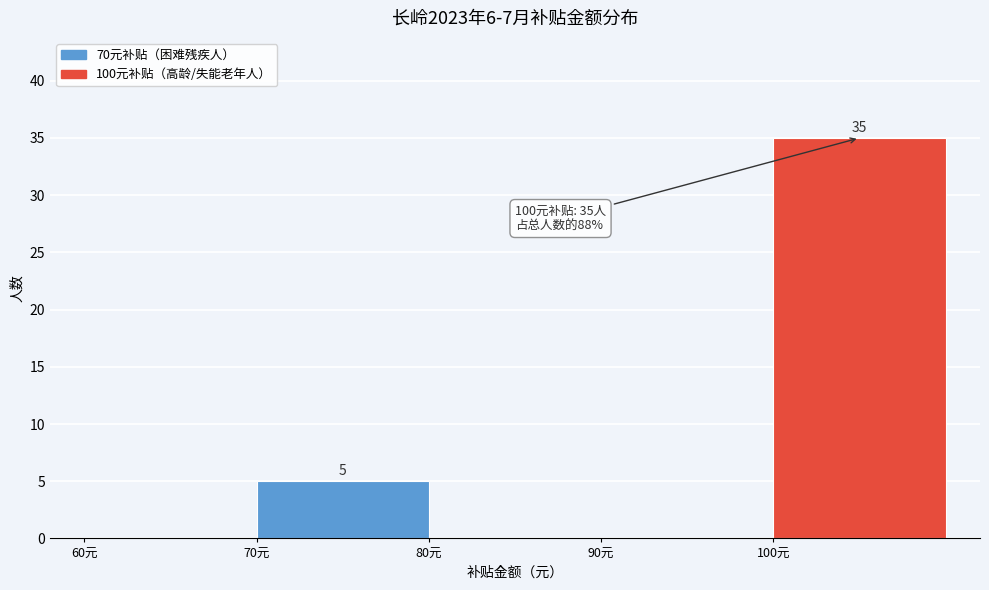

Which range on the x-axis has the tallest bar?

100 to 110